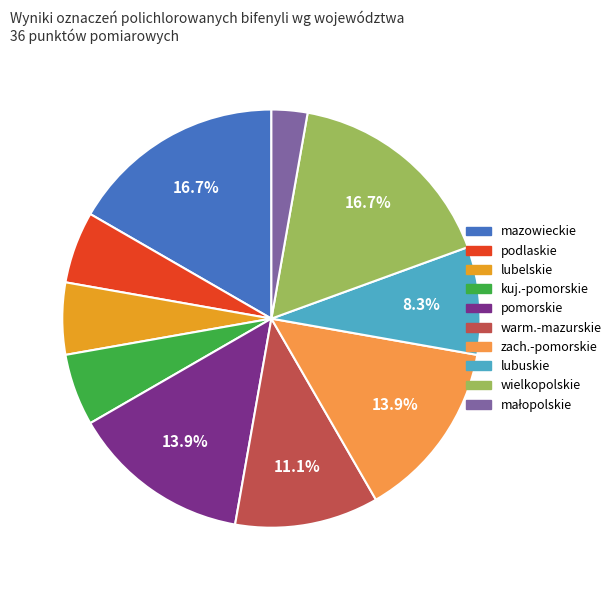

Does any single category account for the majority?

No